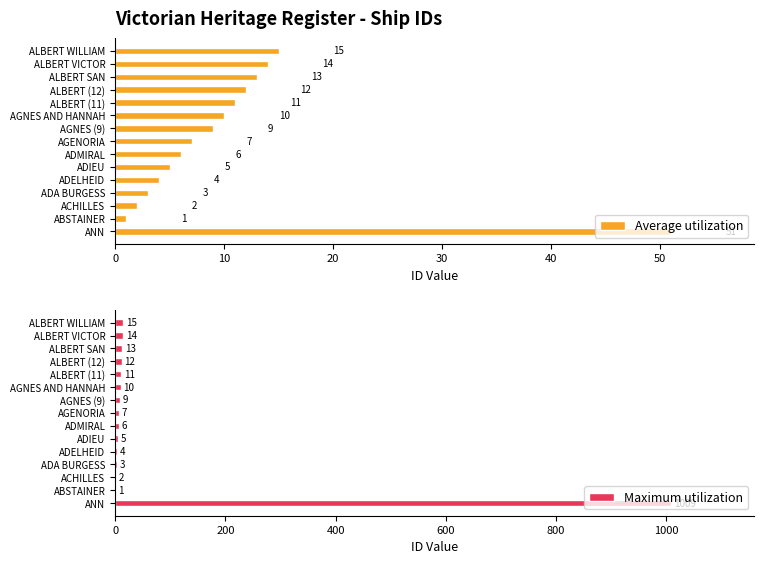

True or false: Maximum utilization has a value of 6 at ADMIRAL.

True